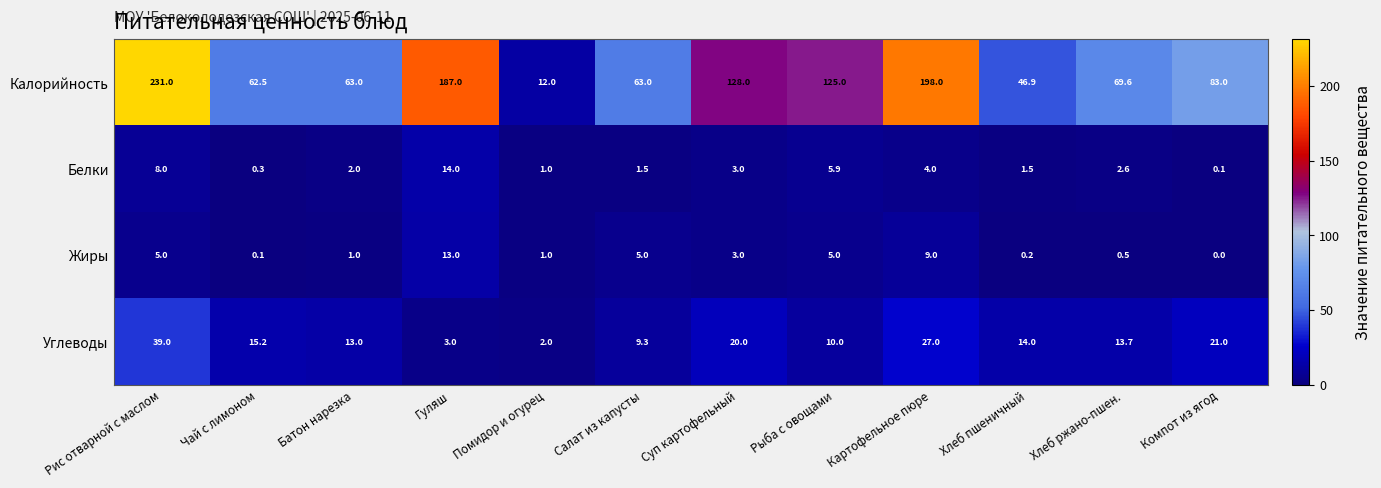

List the series in order of their peak value, highest first.

Калорийность, Углеводы, Белки, Жиры